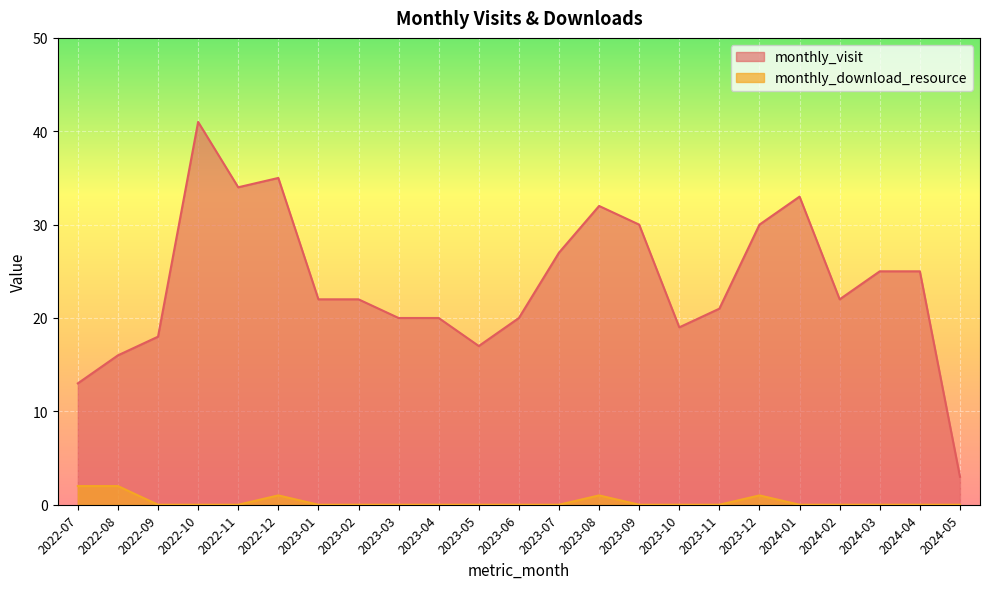

Between 2023-01 and 2024-01, which is larger?

2024-01